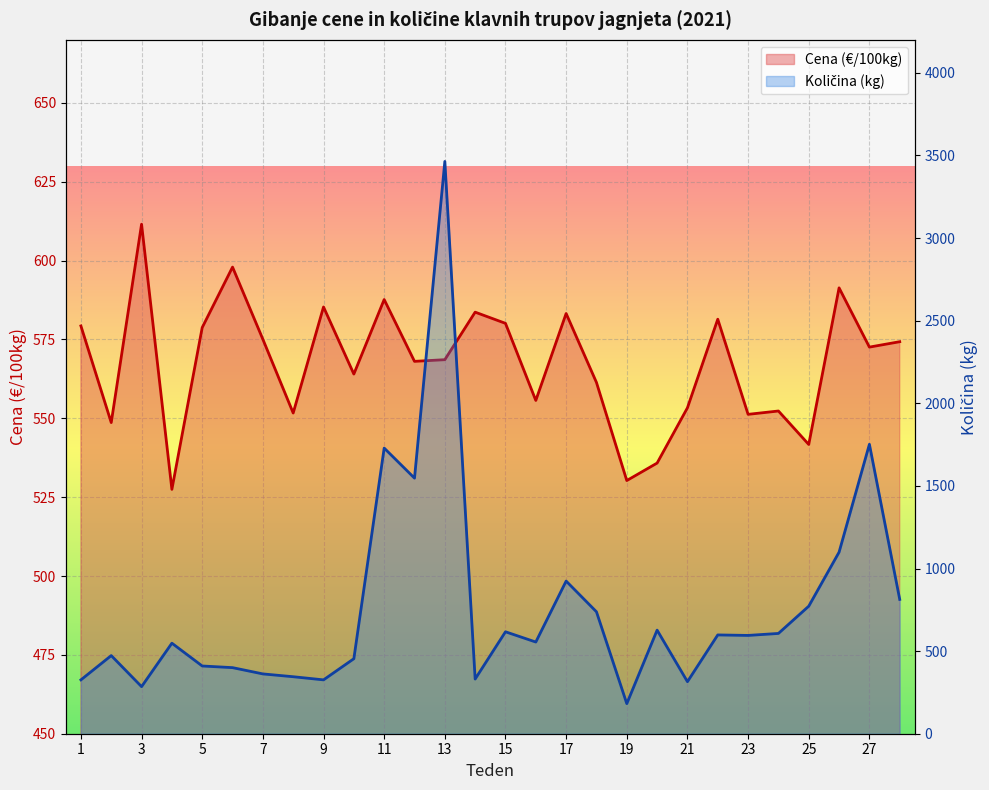

In Cena (€/100kg), how many points are higher than both neighbors (excluding endpoints)?

9